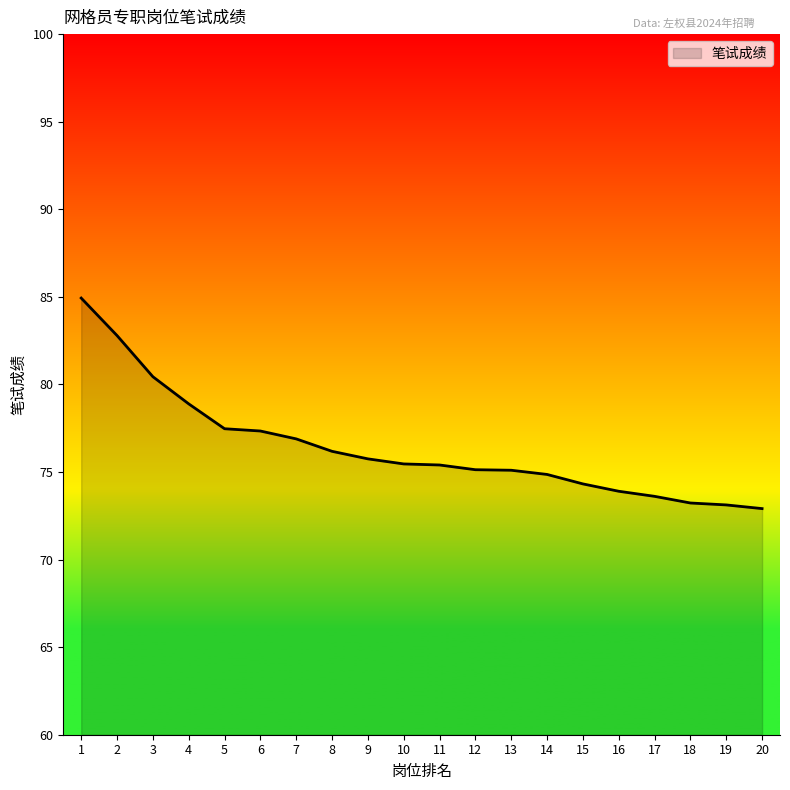

What is the maximum value shown in the chart?

84.9